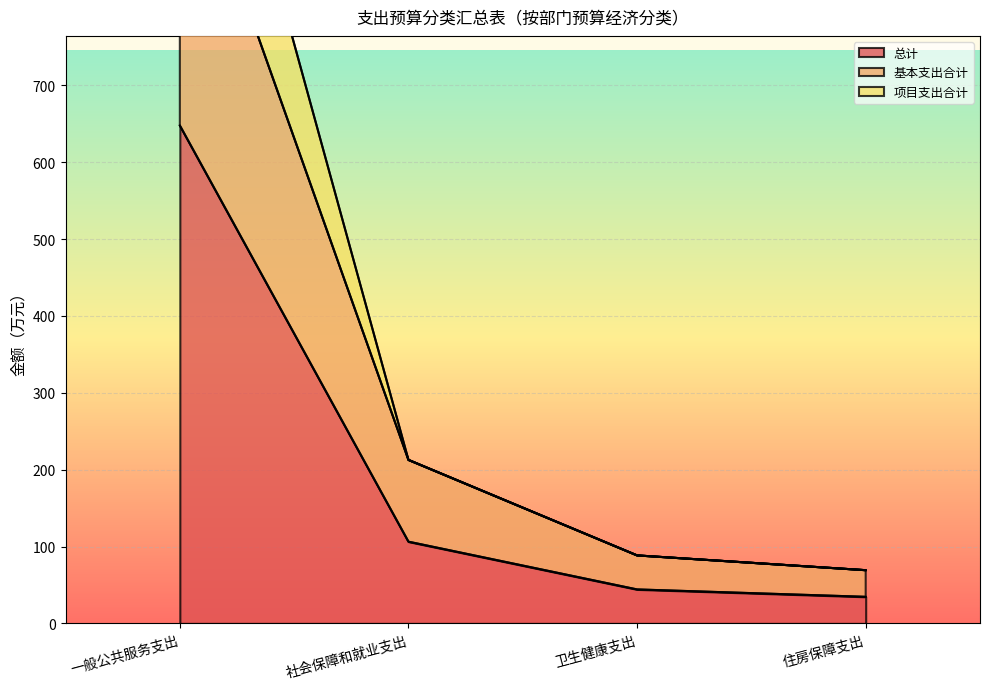

Where is 总计 nearest to the value 341?

社会保障和就业支出